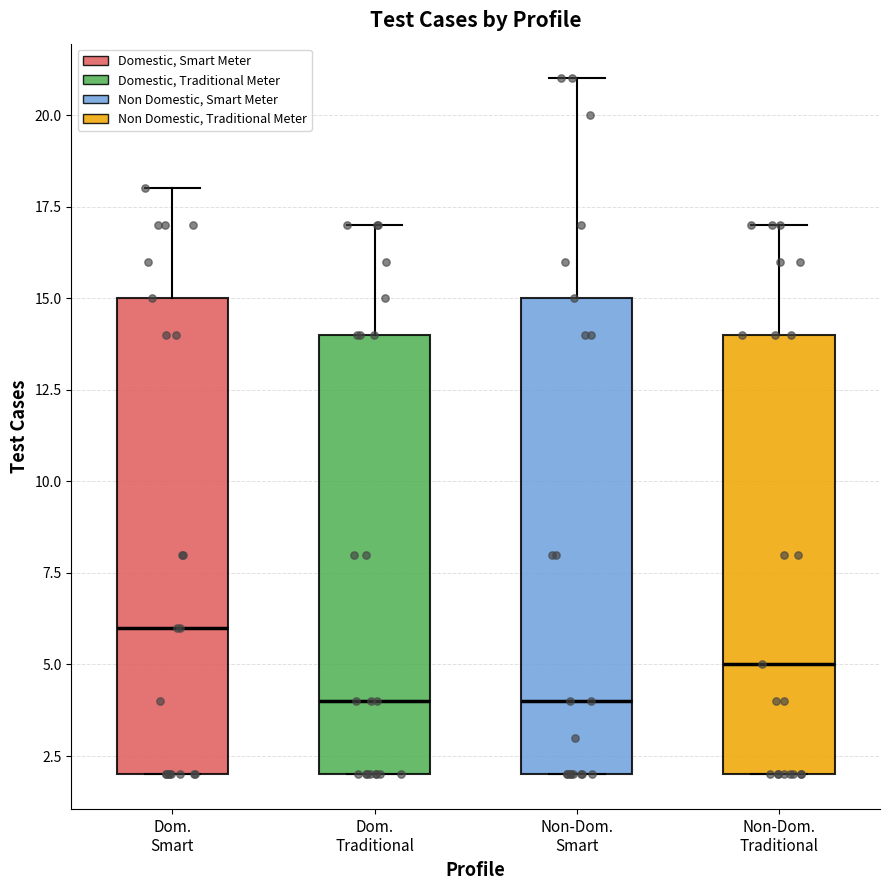

Where is the upper edge of the box for Dom. Traditional on the y-axis? The values are not printed on the chart, so give them approximately, as read against the axis.

14